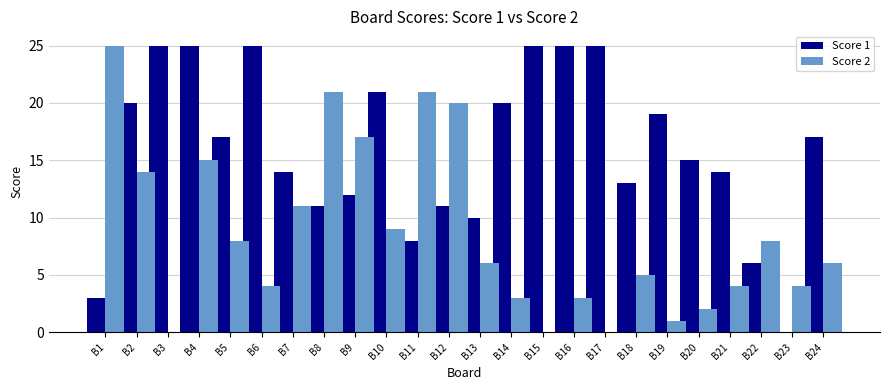

What is the greatest value displayed?

25